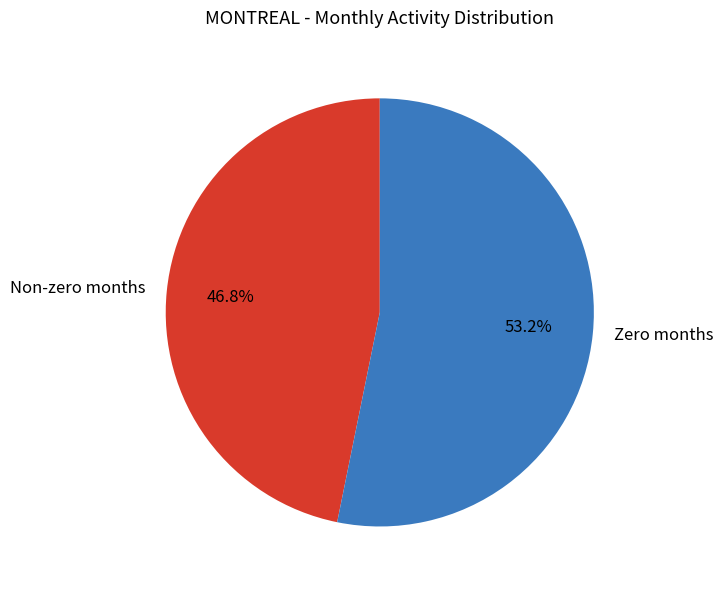

Does any single category account for the majority?

Yes